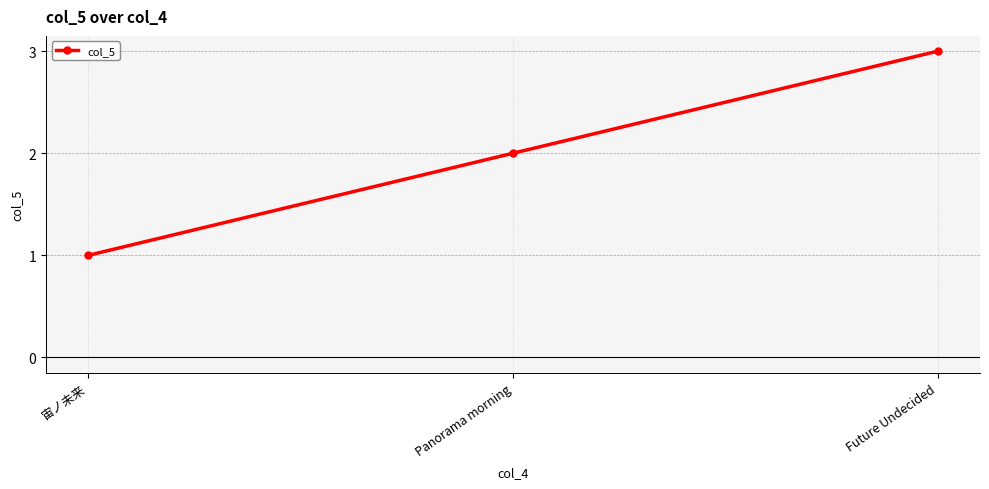

Rank the categories by value from highest to lowest.

Future Undecided, Panorama morning, 宙ノ未来